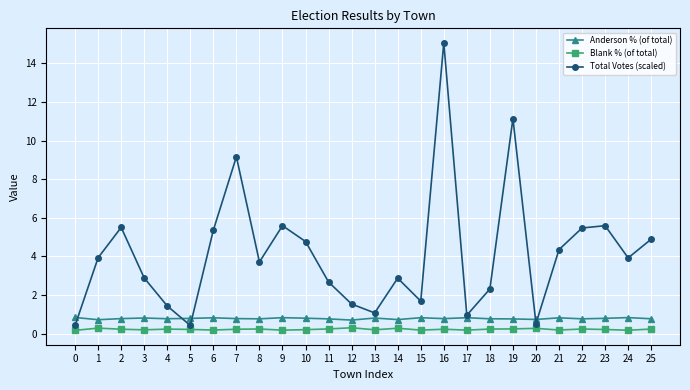

What are all the series names shown in the legend?

Anderson % (of total), Blank % (of total), Total Votes (scaled)